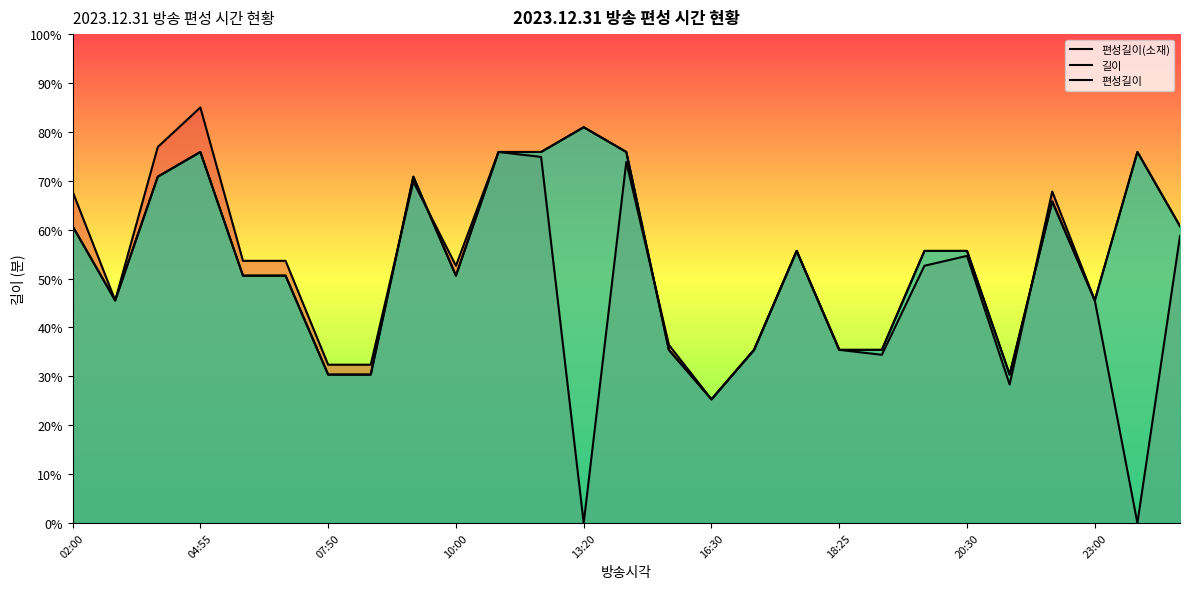

Read the 편성길이 value at 11.

75.9